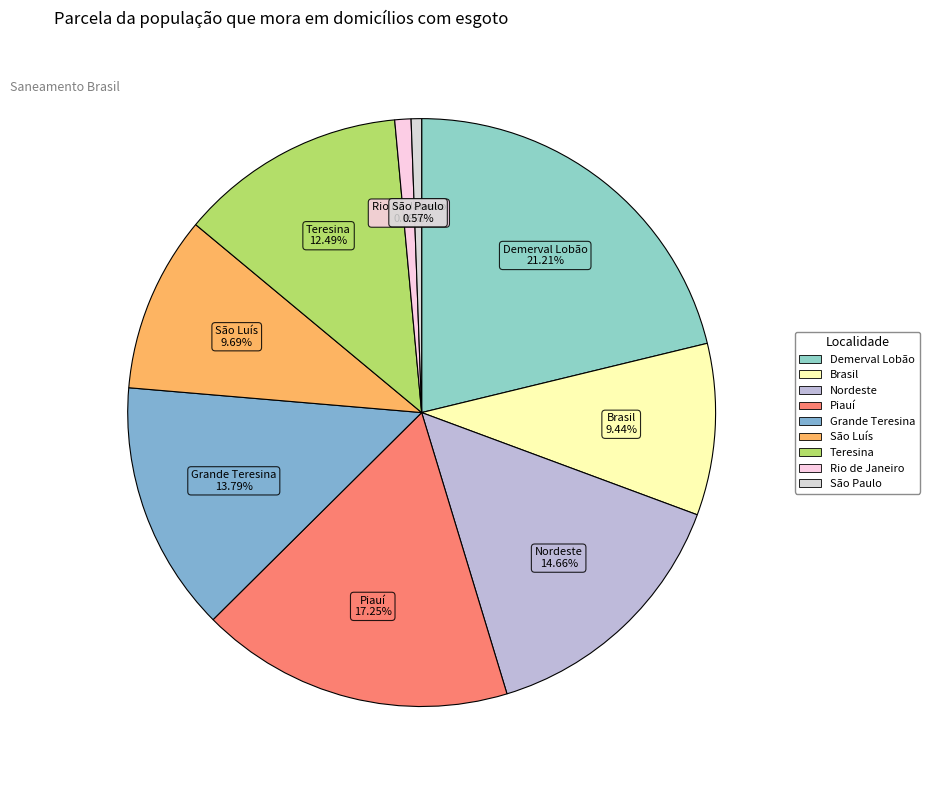

Which has a higher value, Demerval Lobão or São Luís?

Demerval Lobão